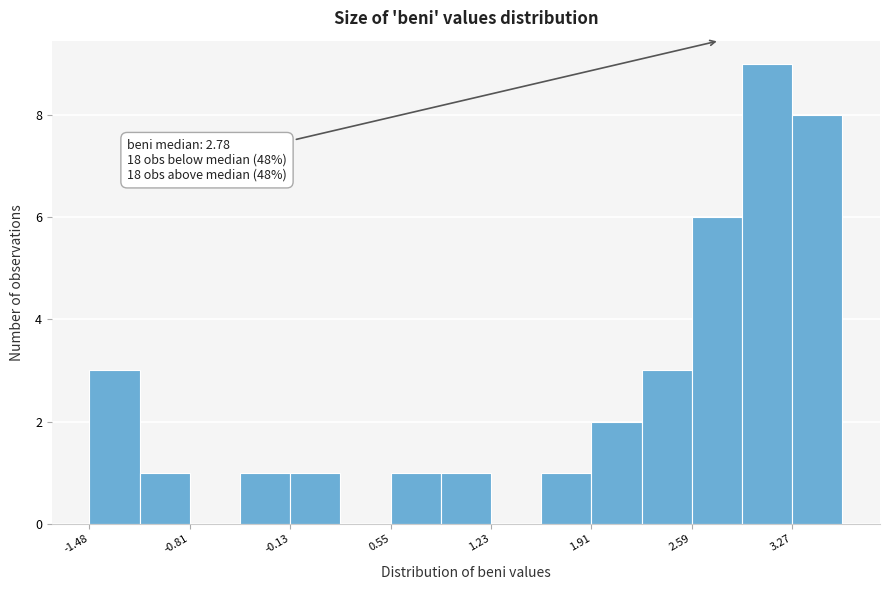

Read against the x-axis, roughly where is the centre of the tallest bar?

3.1